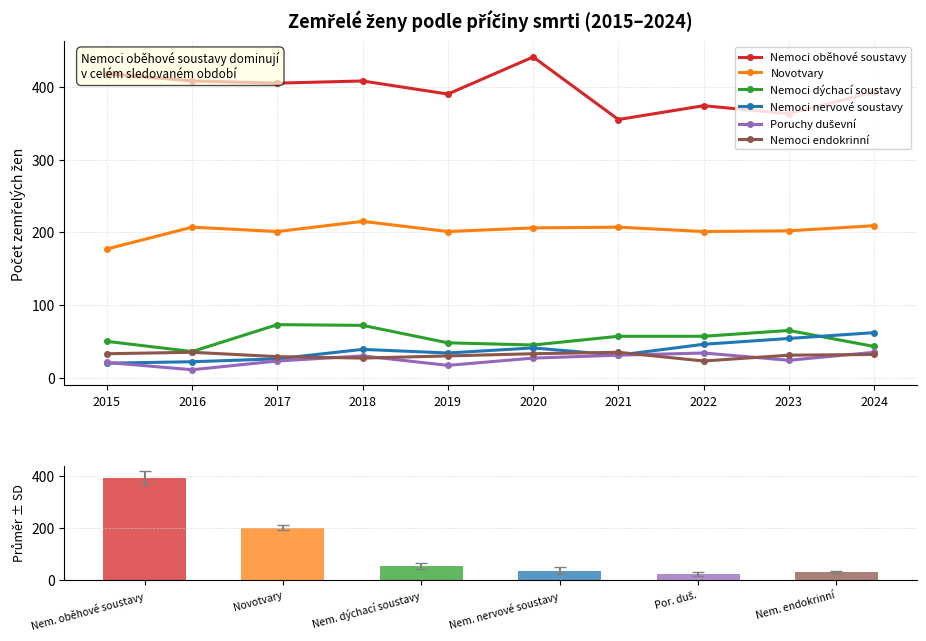

What are all the series names shown in the legend?

Nemoci oběhové soustavy, Novotvary, Nemoci dýchací soustavy, Nemoci nervové soustavy, Poruchy duševní, Nemoci endokrinní